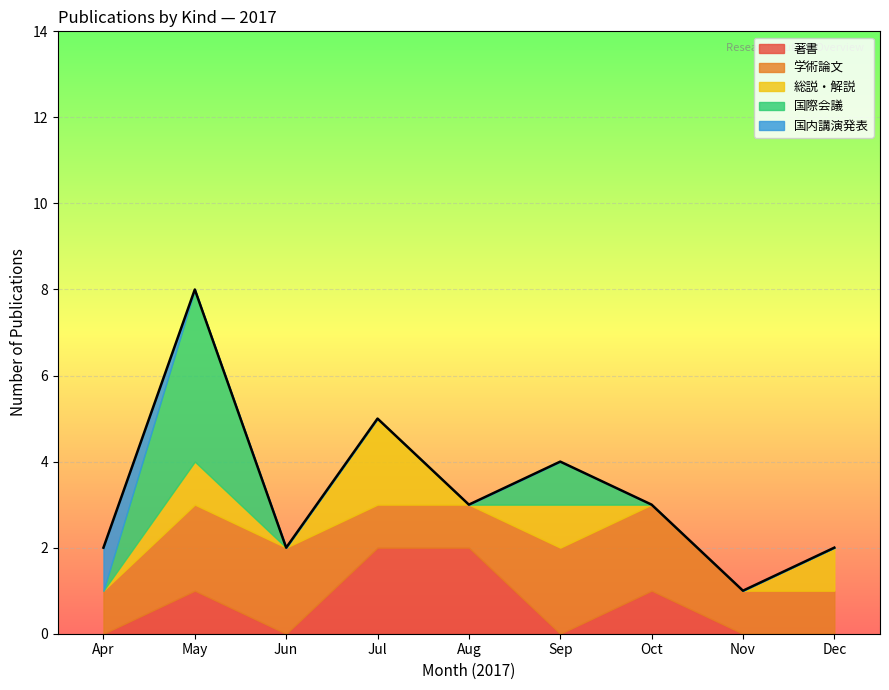

What is the total value across all series at Jul?

5